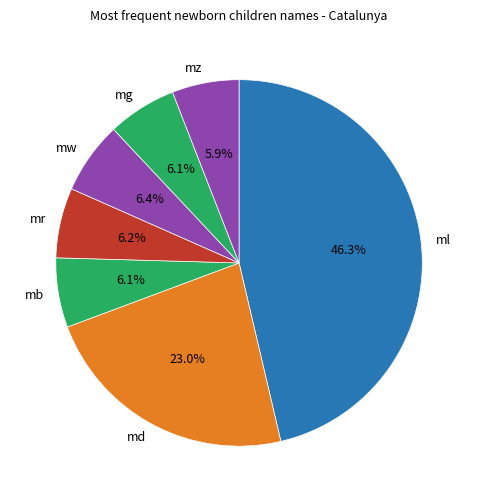

How many slices are in this pie chart?

7